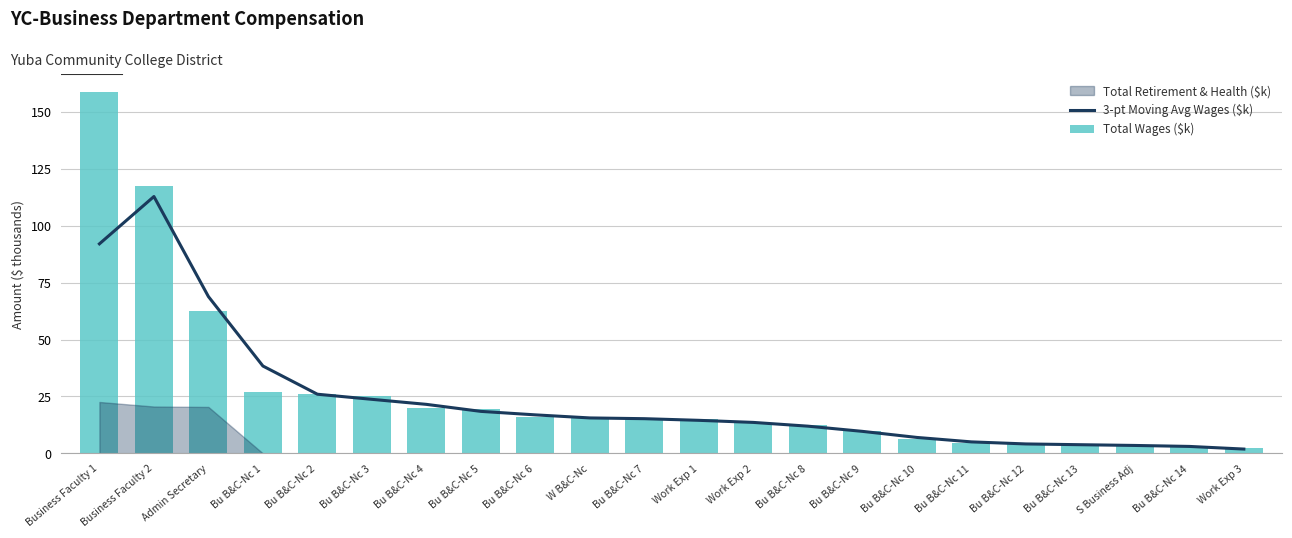

How many groups of bars are there?

22